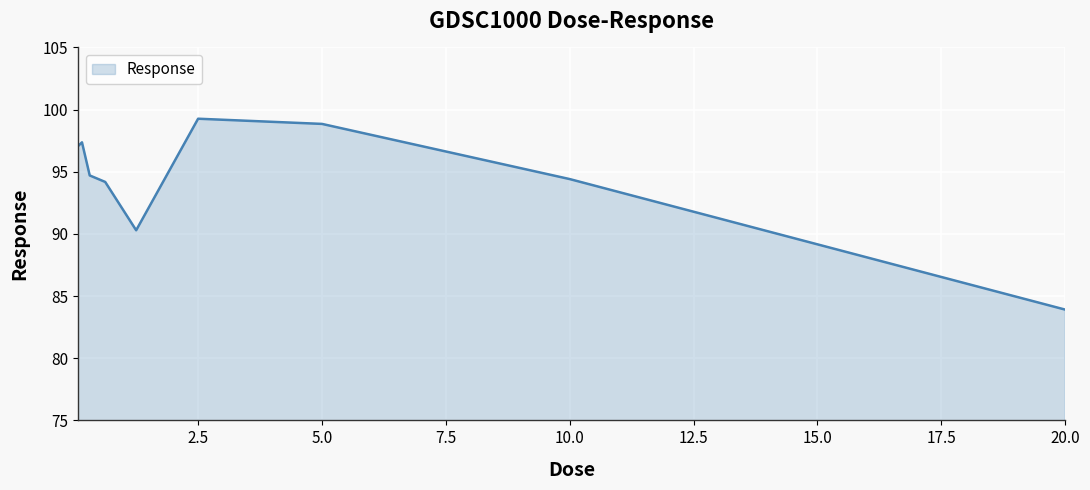

What is the difference between the maximum and minimum values?

15.4